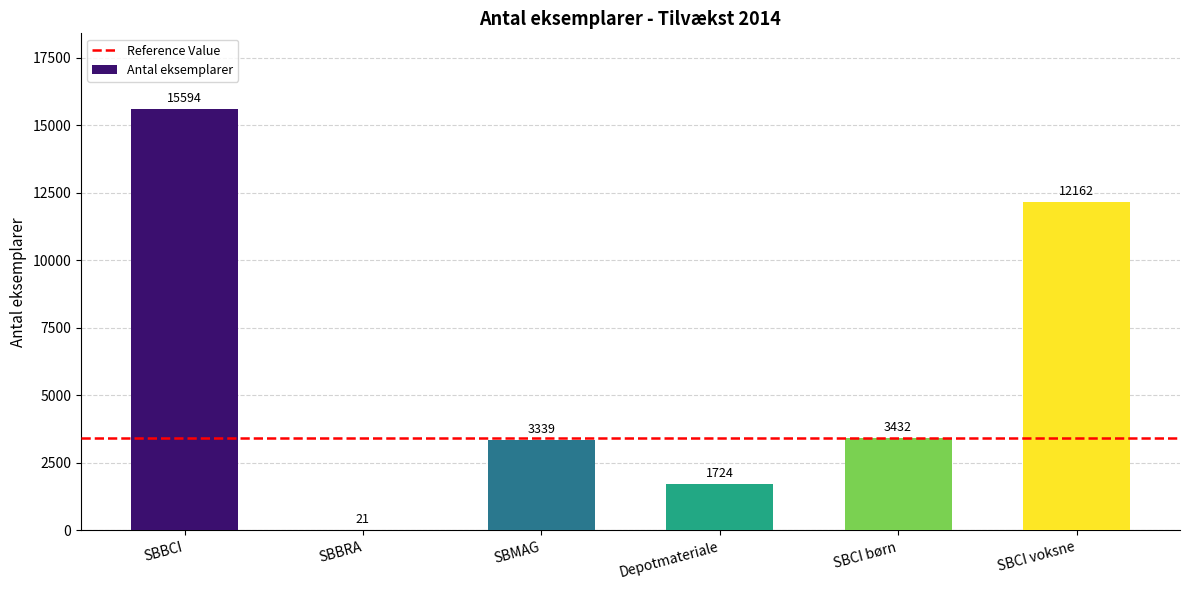

Are the bars horizontal?

No